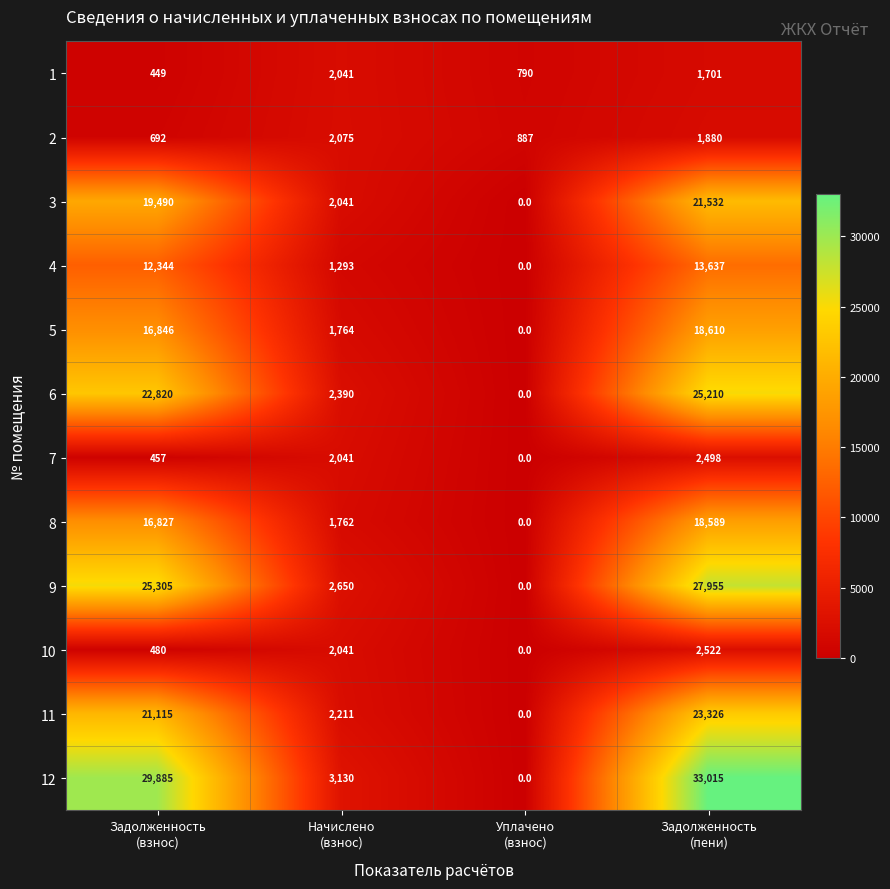

Which series has the largest range (max minus min)?

12